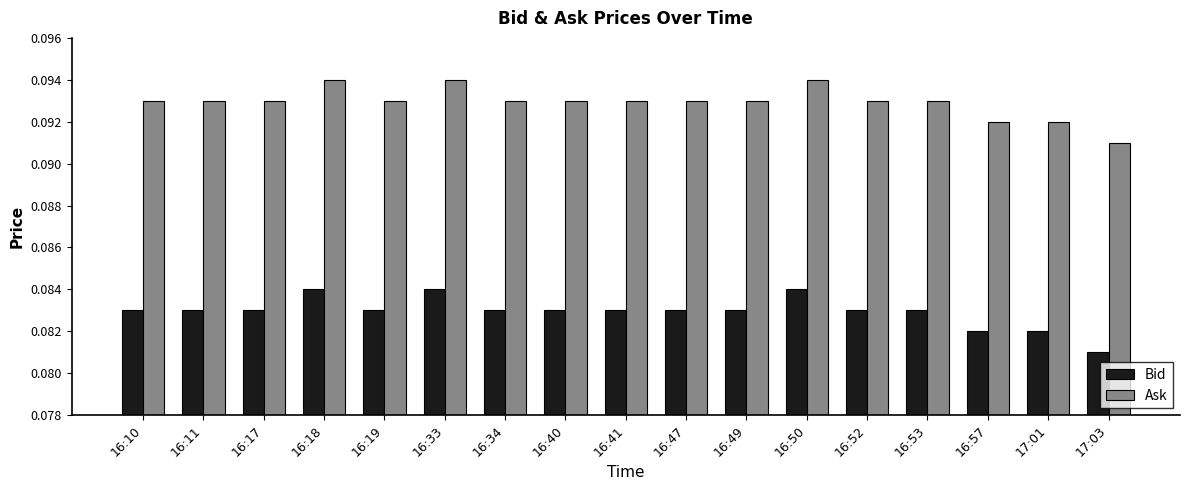

Is the value of Ask at 16:17 greater than the value of Bid at 16:17?

Yes